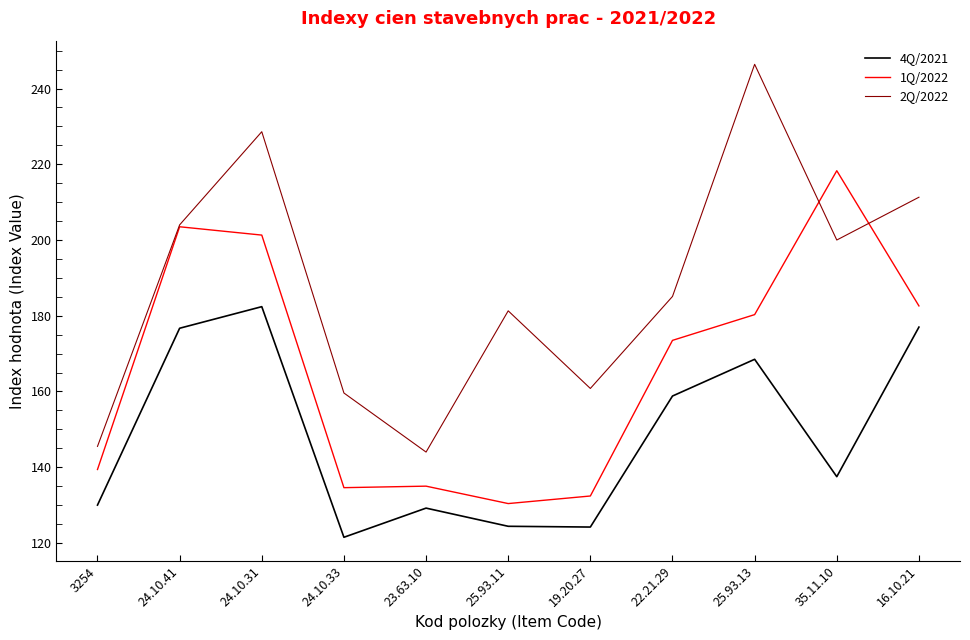

True or false: 4Q/2021 and 1Q/2022 intersect in this chart.

False